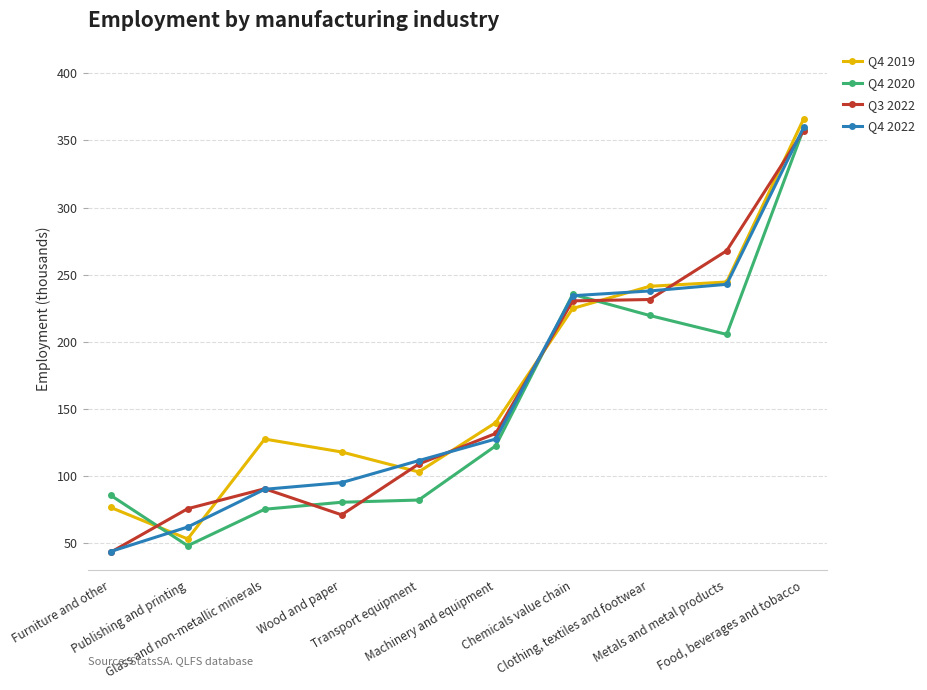

What position from the left is Furniture and other?

1